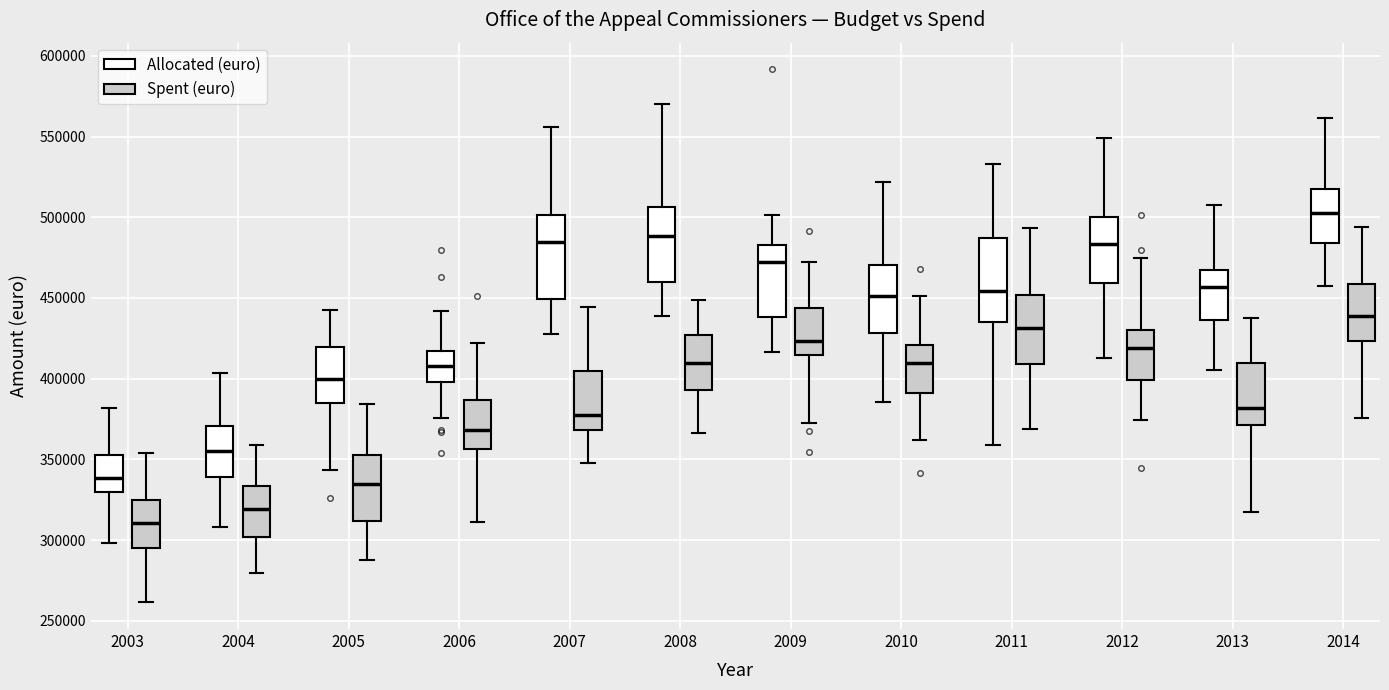

Where is the lower edge of the box for 2003 (Spent (euro)) on the y-axis? The values are not printed on the chart, so give them approximately, as read against the axis.

295000